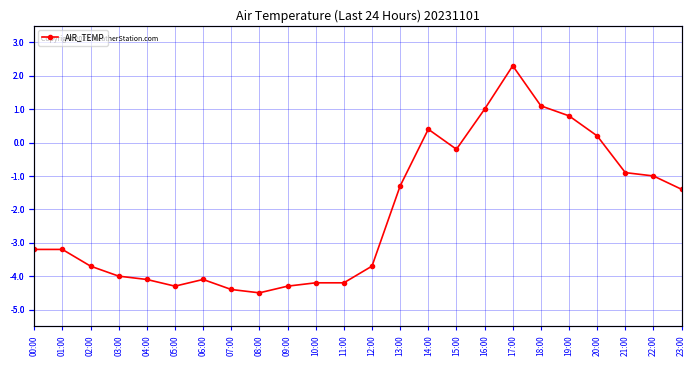

How many values are below zero?

18